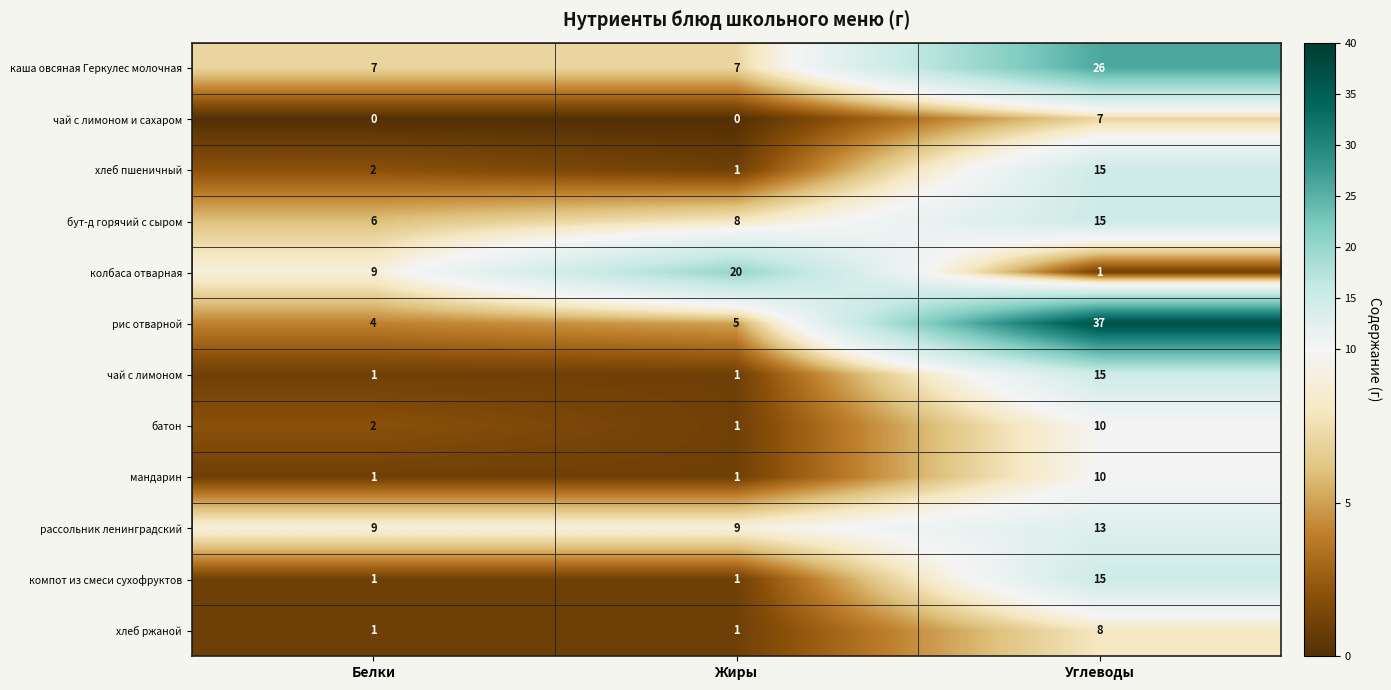

Is the value of рассольник ленинградский at Углеводы greater than the value of хлеб ржаной at Жиры?

Yes